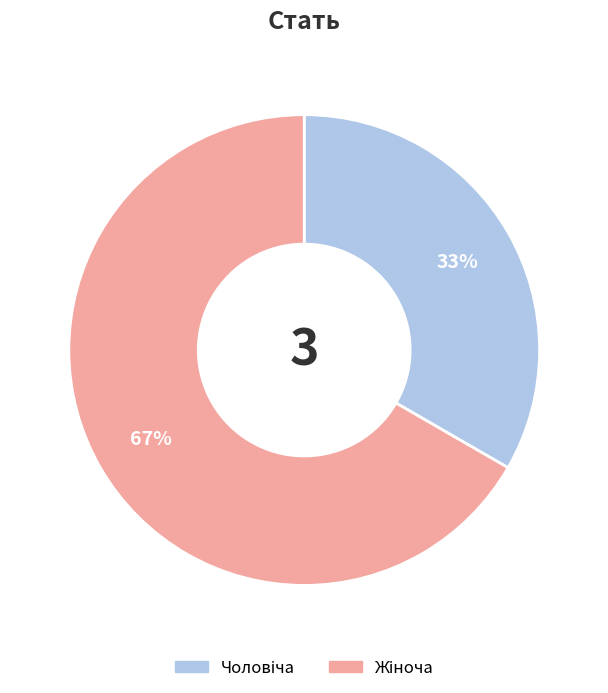

Is there any slice that represents more than half of the pie?

Yes